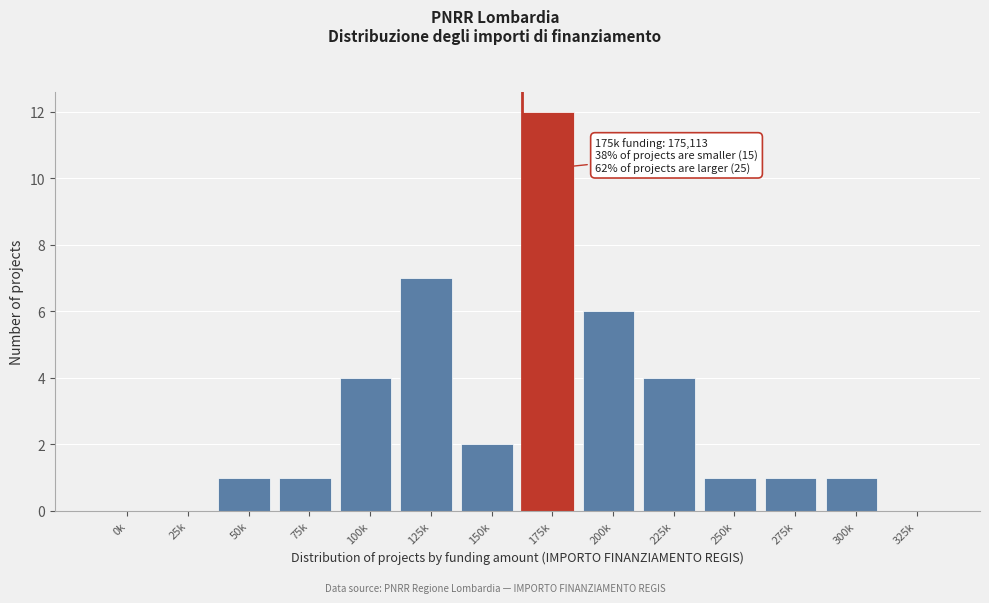

Reading right to left, extract all data points from this chart.

325k=0	300k=1	275k=1	250k=1	225k=4	200k=6	175k=12	150k=2	125k=7	100k=4	75k=1	50k=1	25k=0	0k=0